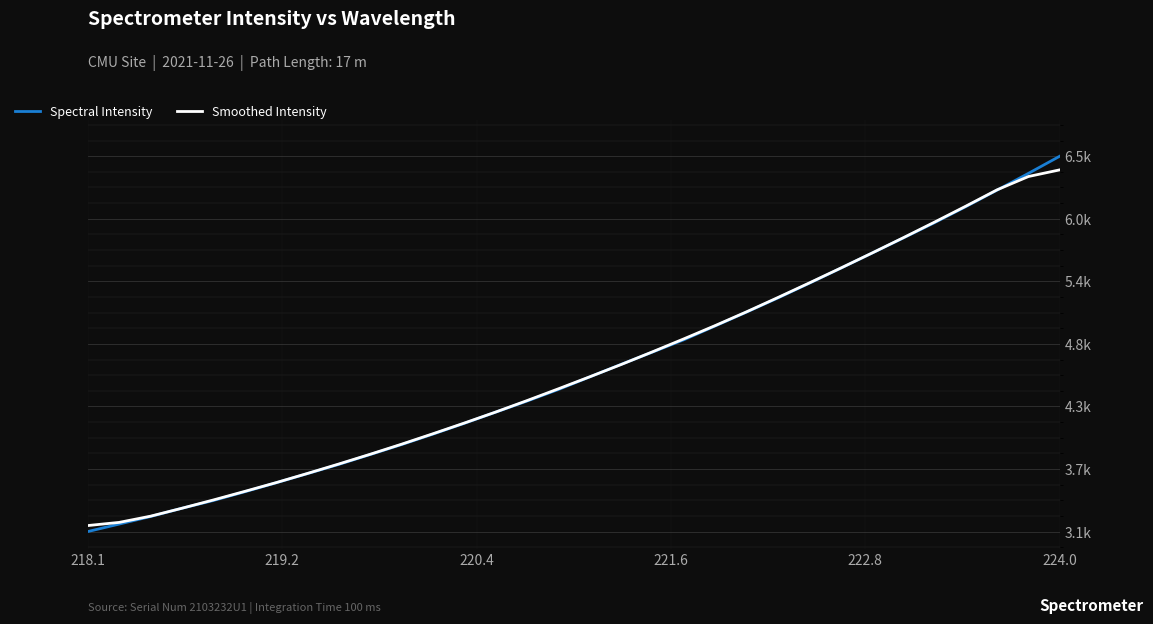

What is the average value of the Smoothed Intensity series?

4601.9